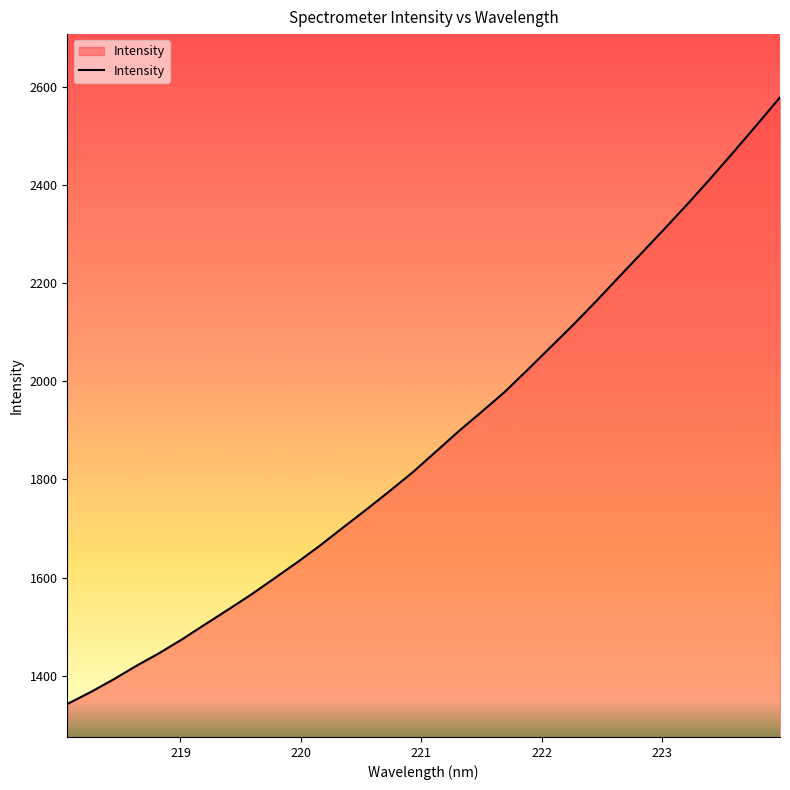

What is the greatest value displayed?

2578.7